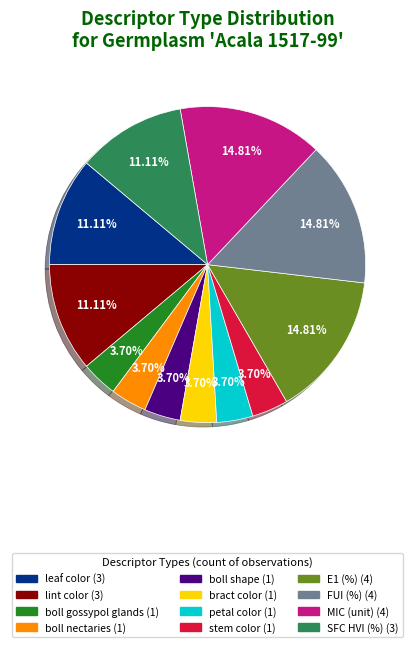

The stem color slice represents 4% of the pie. True or false?

True